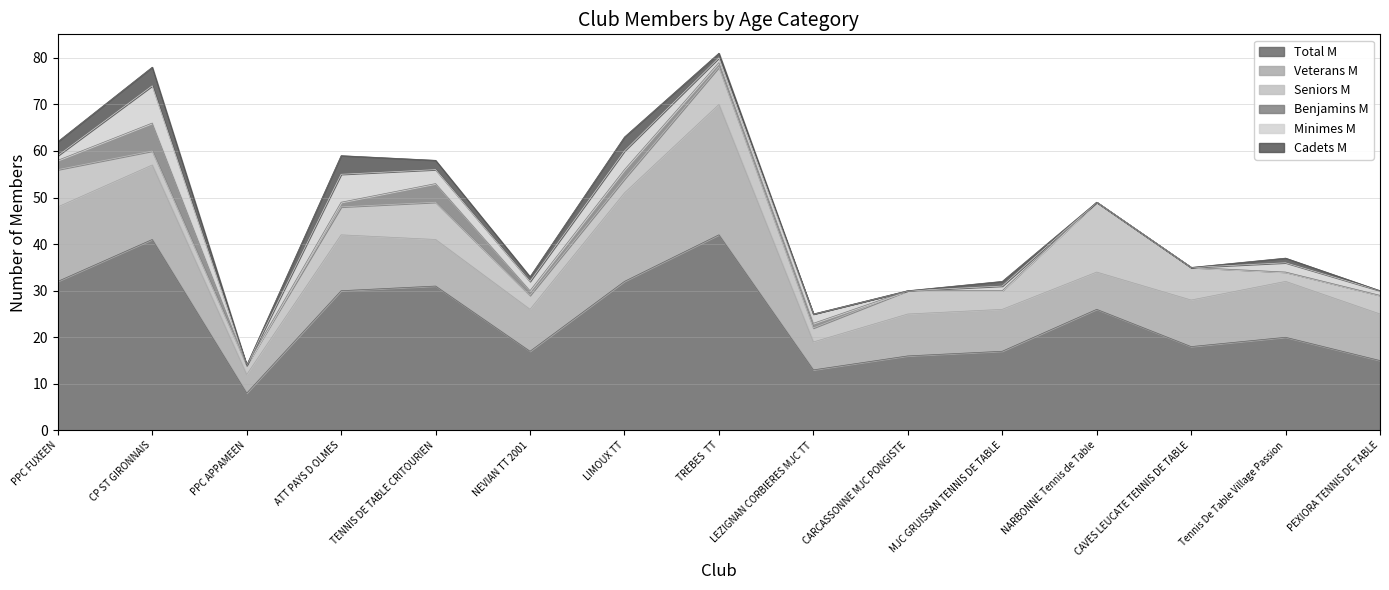

At which label does Seniors M reach its minimum?

PPC APPAMEEN